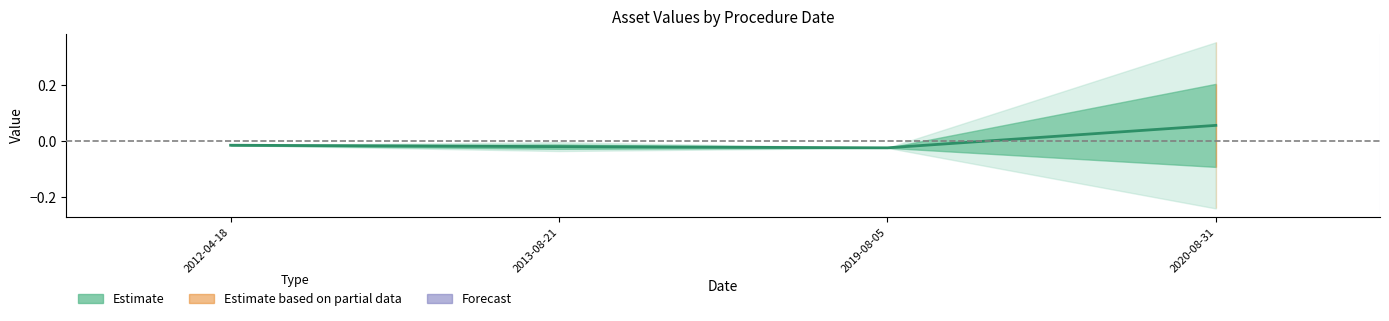

What position from the right is 2013-08-21?

3